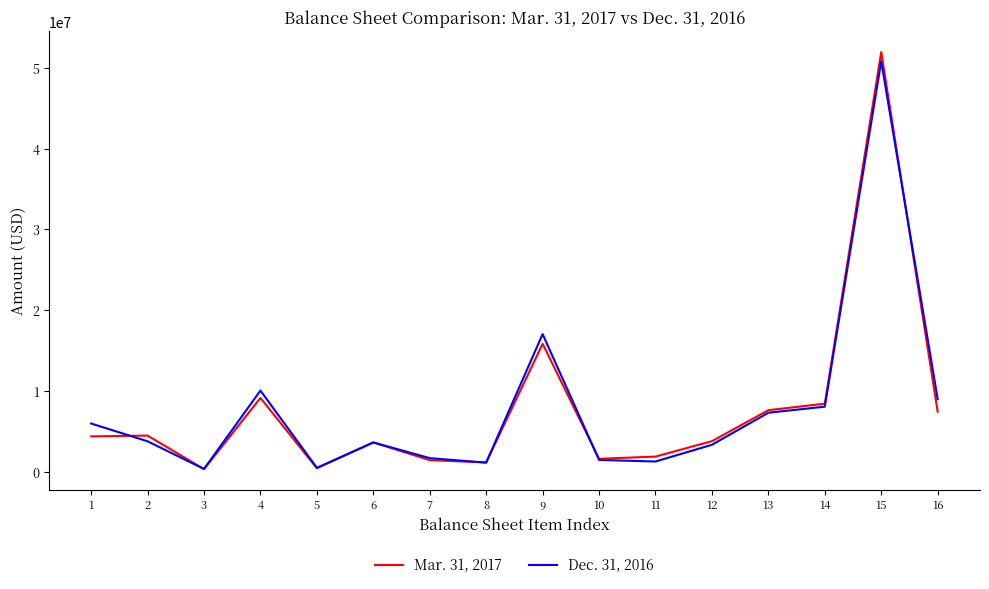

What is the maximum value for Mar. 31, 2017?

51943358